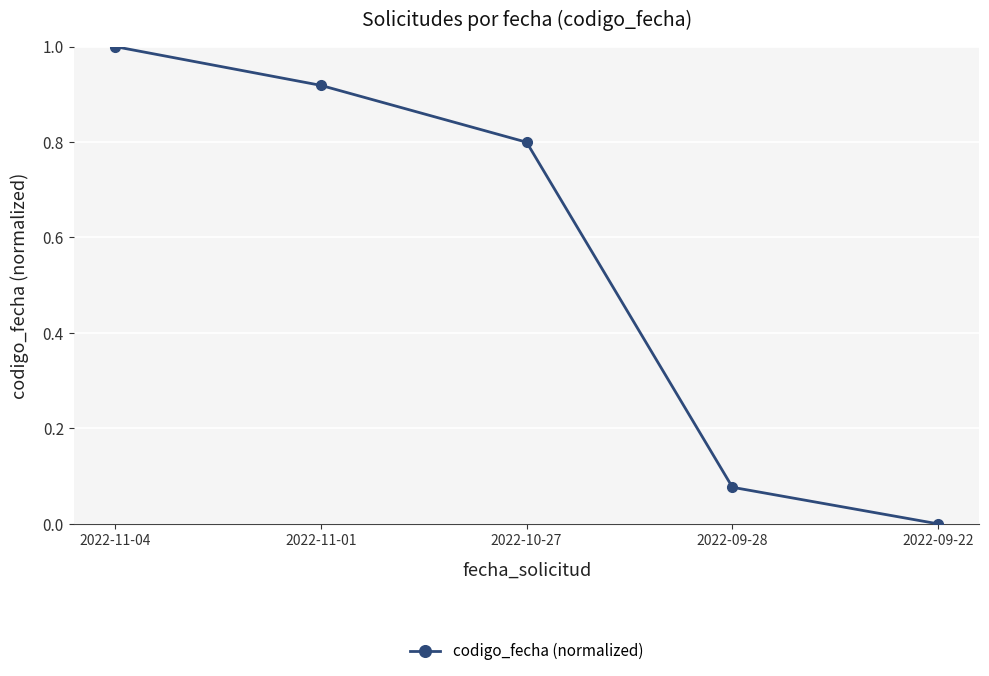

Count the number of data series in this chart.

1